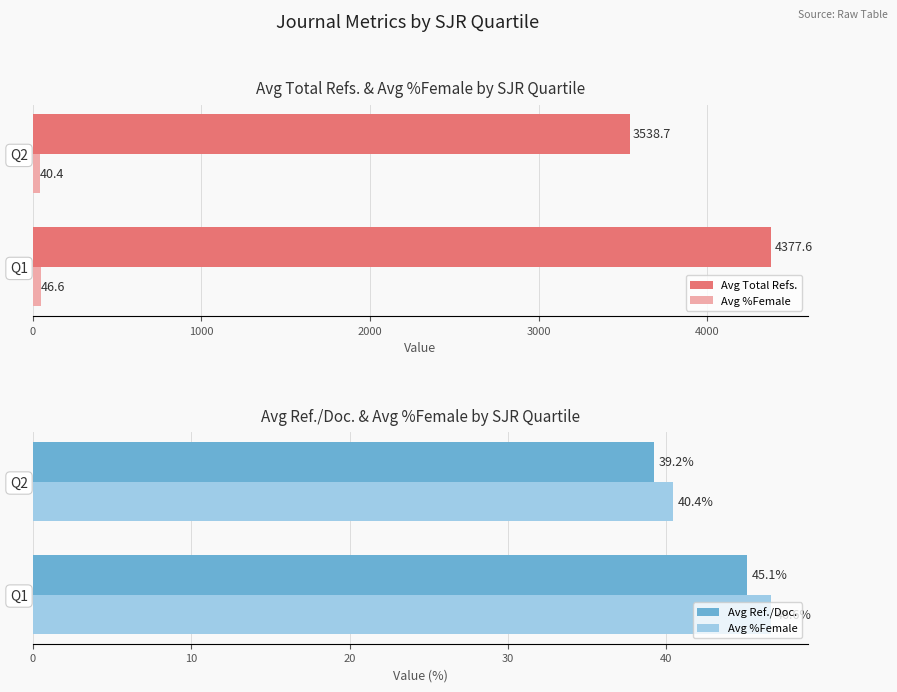

Rank the series by their maximum value, from highest to lowest.

Avg Total Refs., Avg %Female, Avg Ref./Doc.